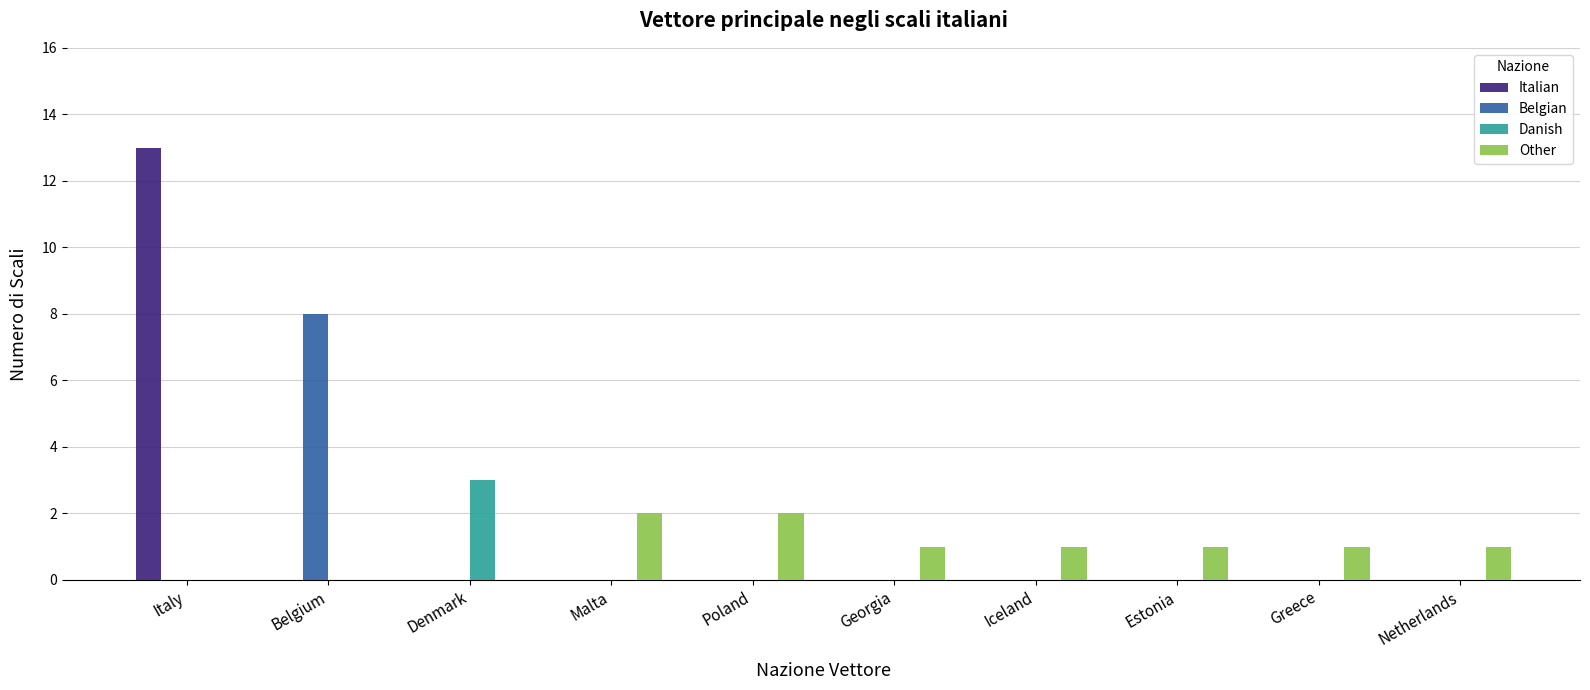

What is the maximum value shown in the chart?

13